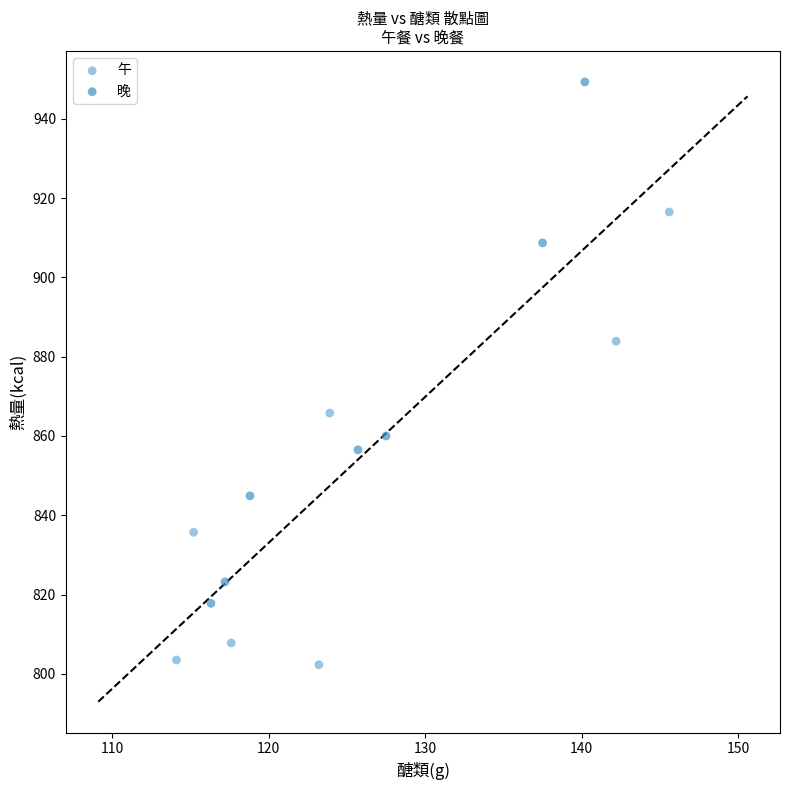

What are all the series names shown in the legend?

午, 晚